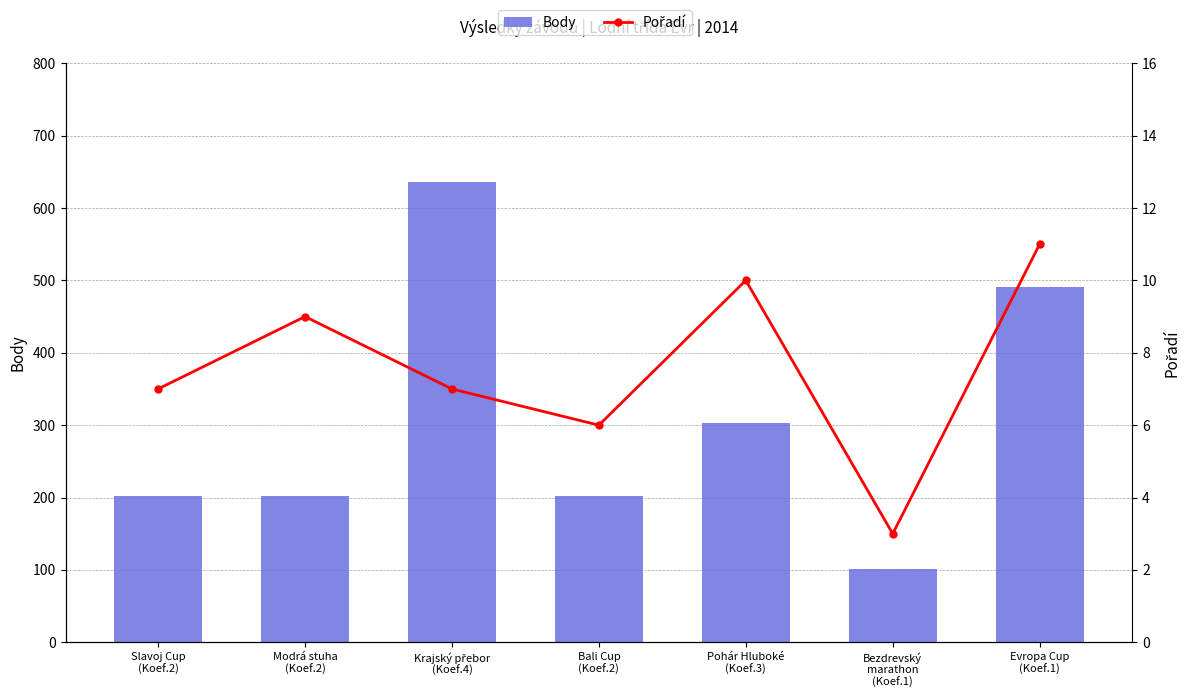

List the series in order of their peak value, highest first.

Body, Pořadí